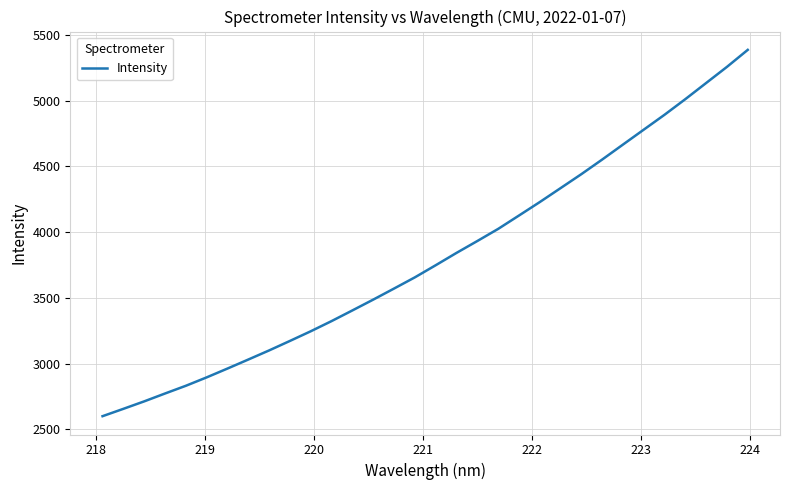

What is the smallest value displayed?

2599.4